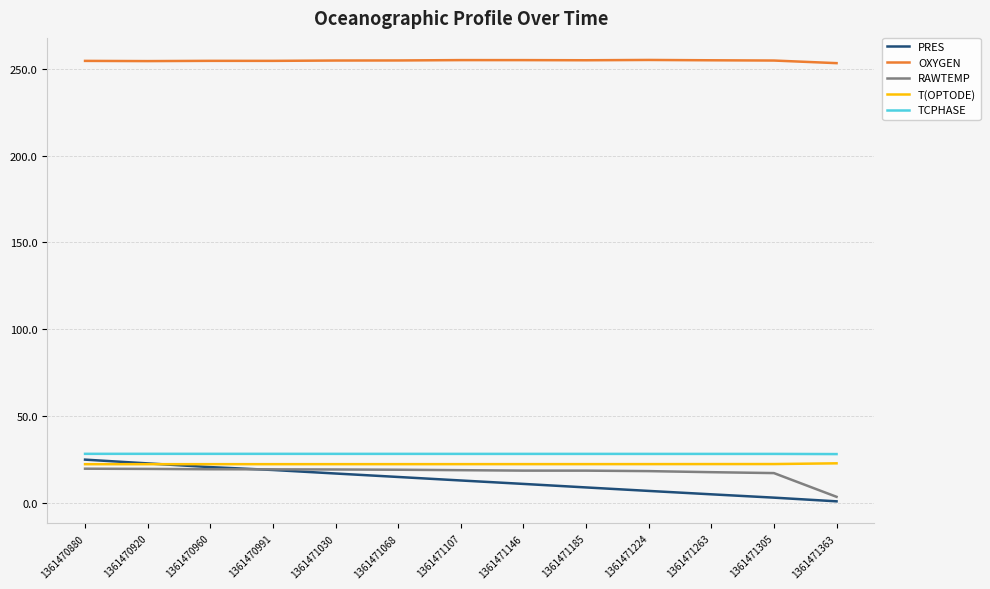

What is the total value across all series at 1361471224?

330.3